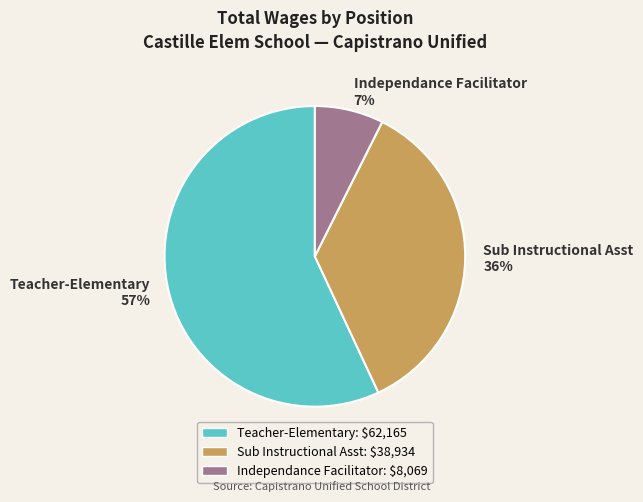

To the nearest percent, what is the difference between the largest and smallest slice percentages?

50%